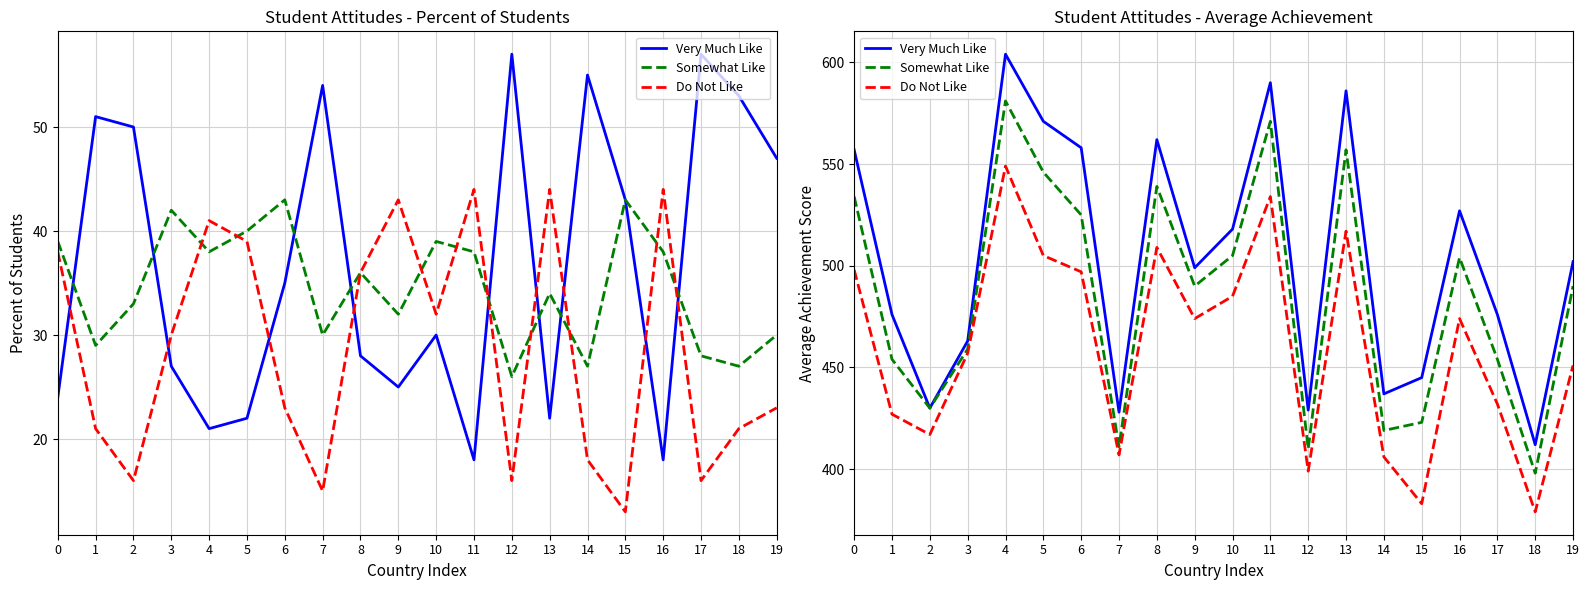

True or false: Very Much Like and Do Not Like cross at least once.

False